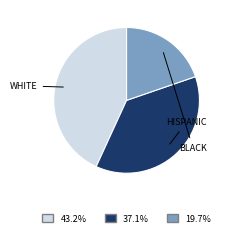

Is there any slice that represents more than half of the pie?

No